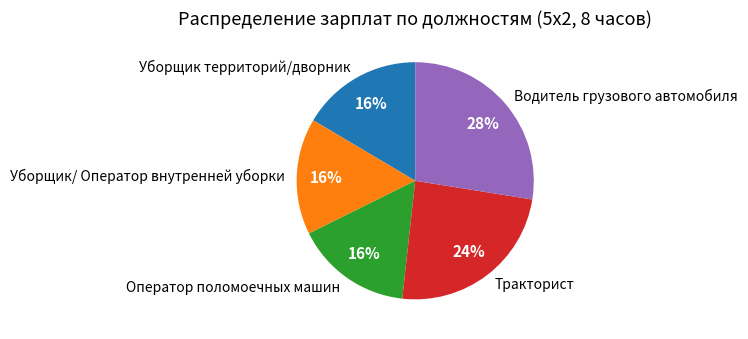

To the nearest percent, what is the average slice percentage?

20%